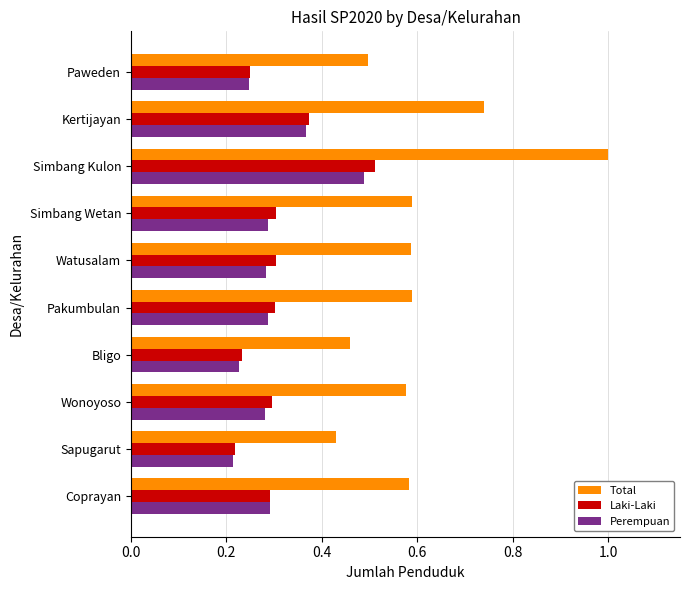

What is the maximum value shown in the chart?

1.0